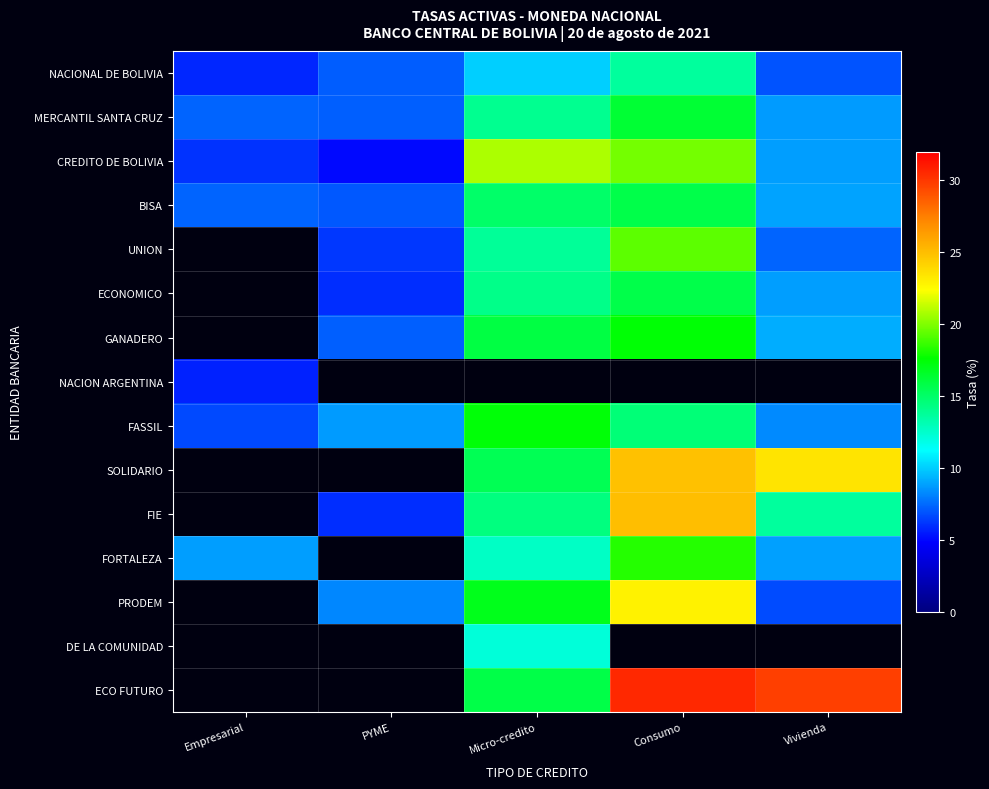

Which category has the highest value in the CREDITO DE BOLIVIA series?

Micro-credito